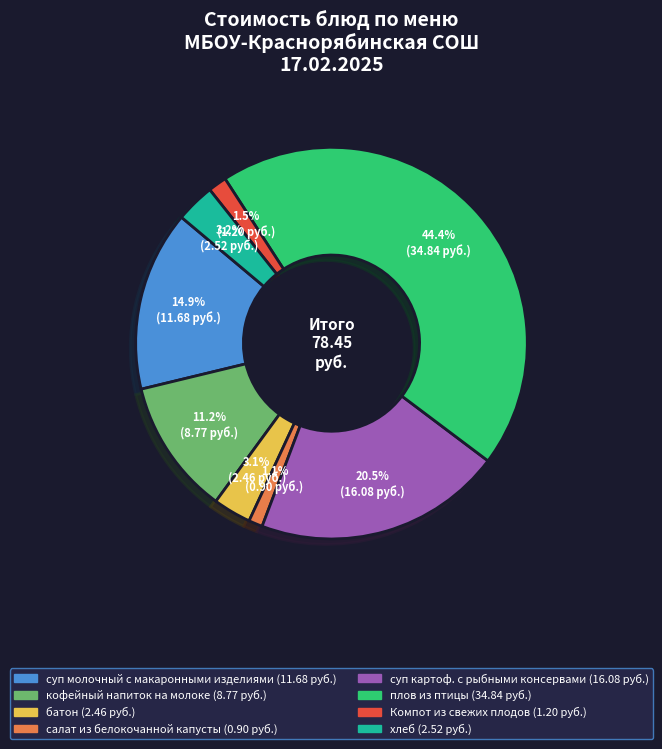

How many slices are in this pie chart?

8